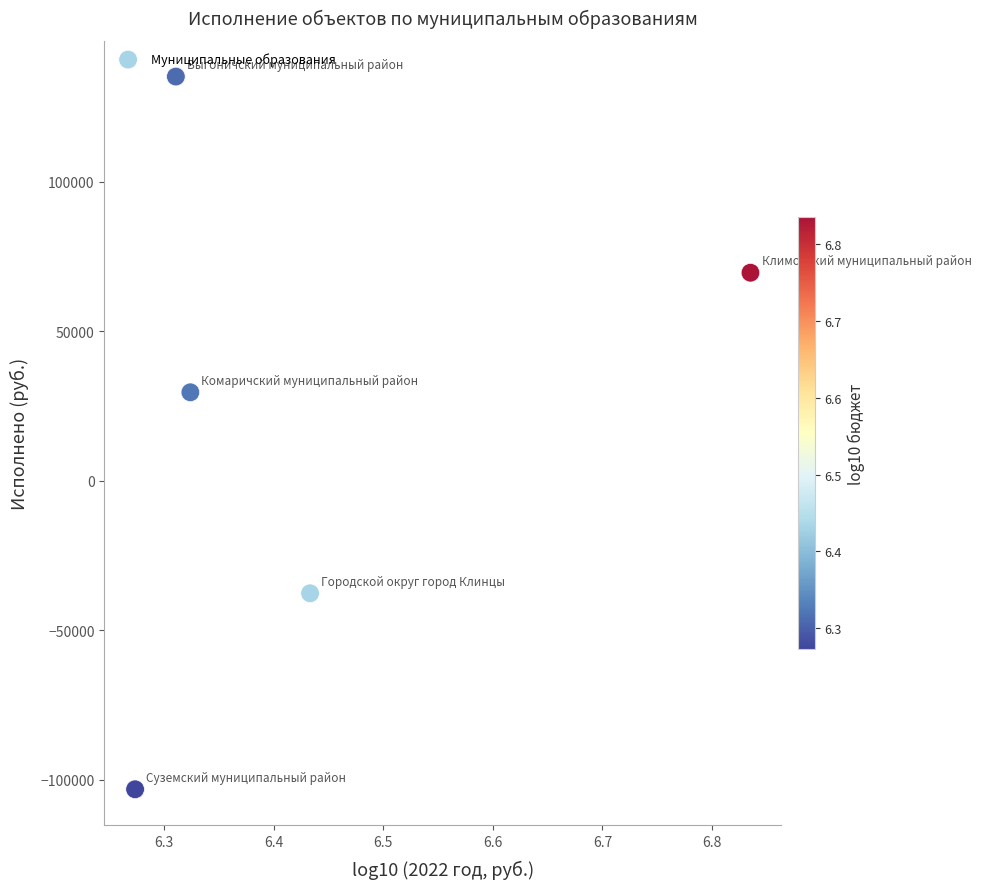

What is the average X value?

6.4